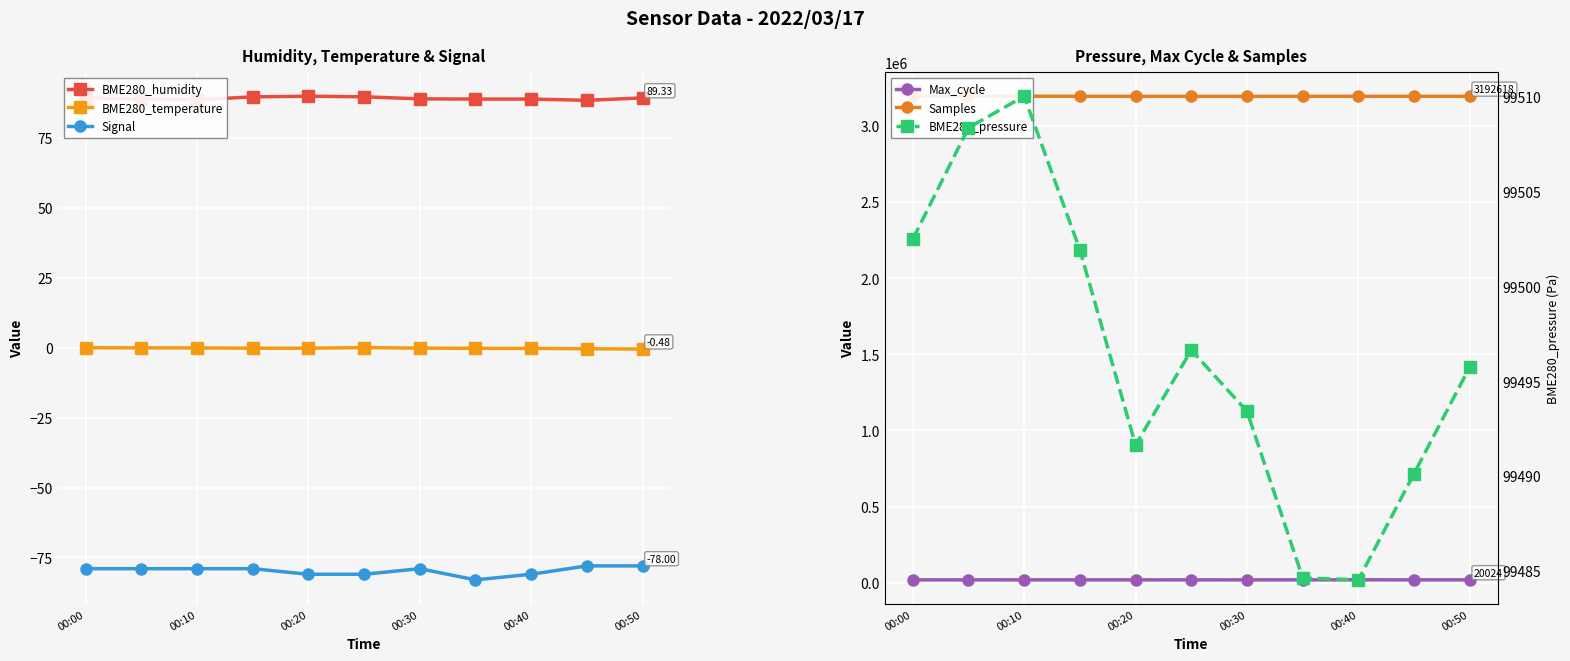

How many series are shown in this chart?

6